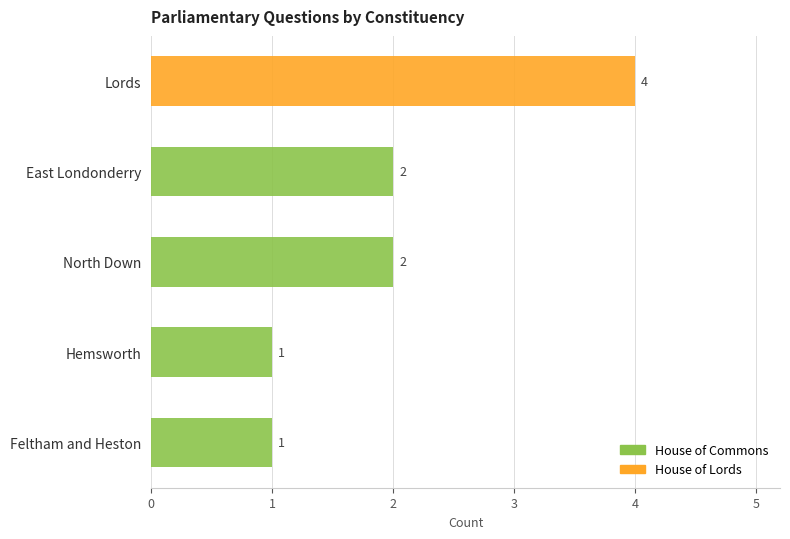

Is it true that House of Commons equals 3 at East Londonderry?

False